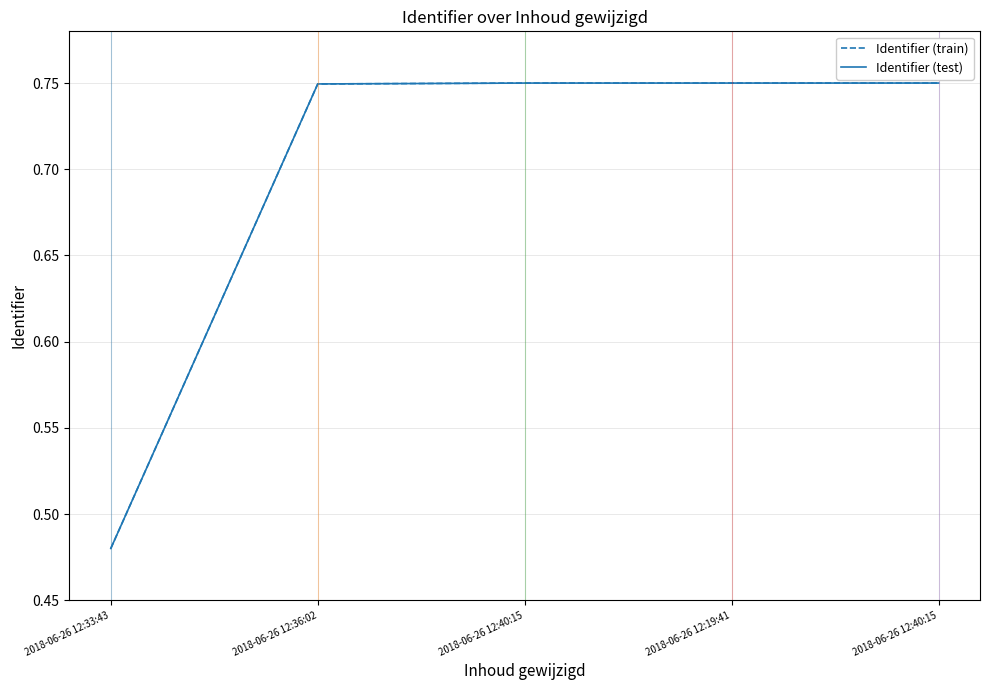

True or false: Identifier (train) and Identifier (test) cross at least once.

False